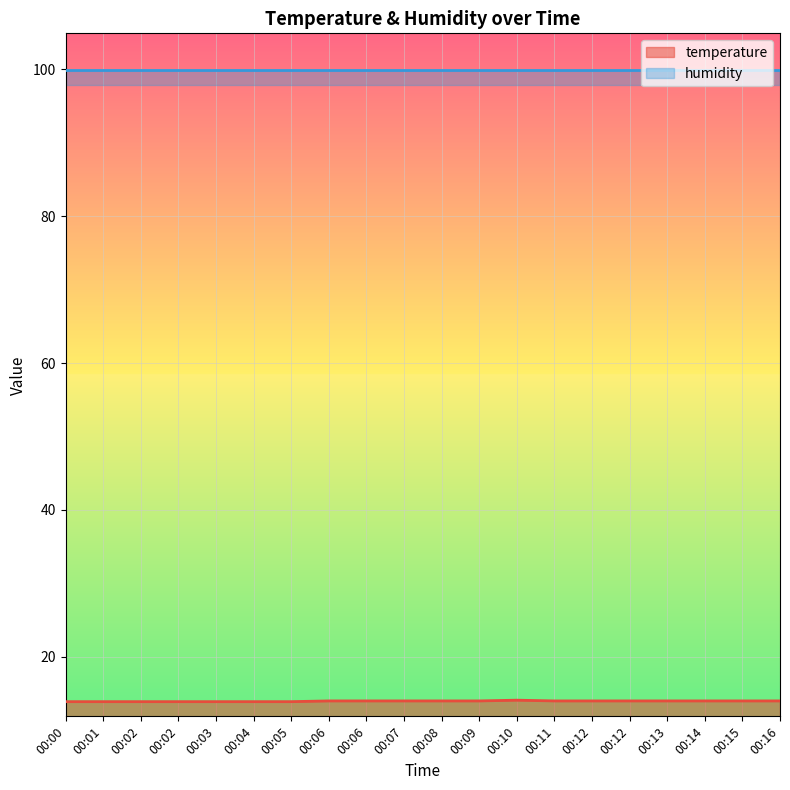

Where does the data first go above 14?

00:10